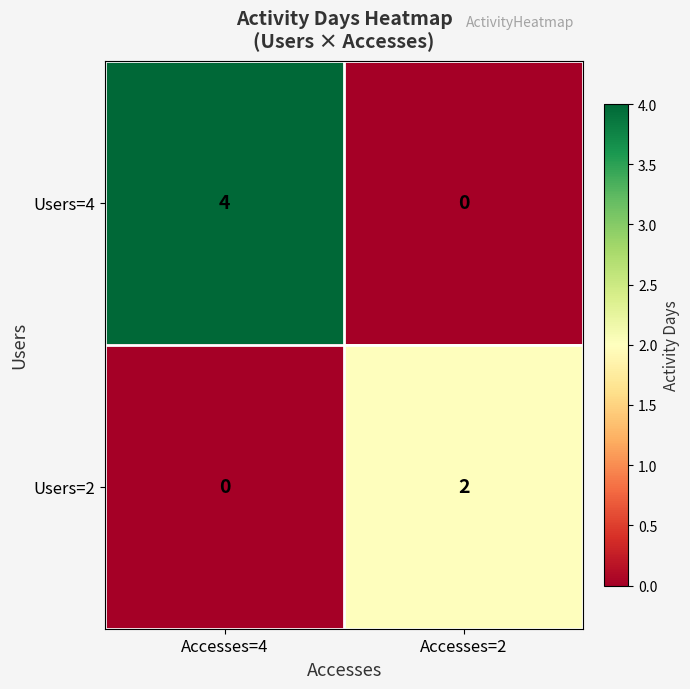

List the series in order of their peak value, highest first.

Users=4, Users=2